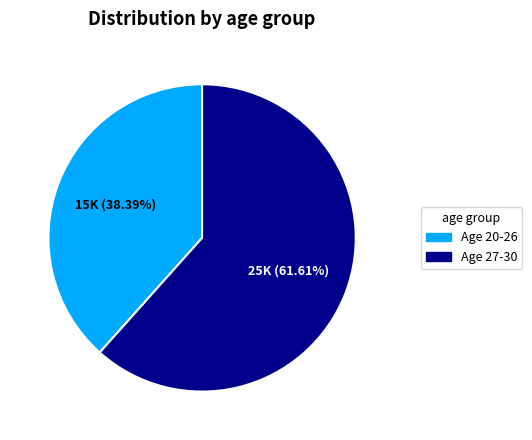

Does any single category account for the majority?

Yes